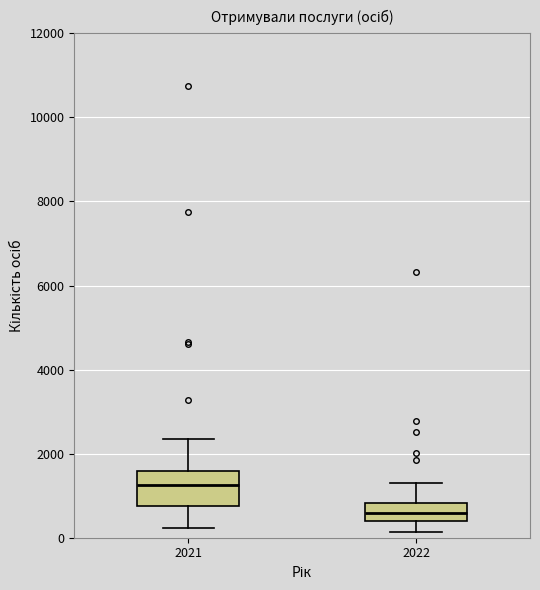

Which box has the lowest median line?

2022